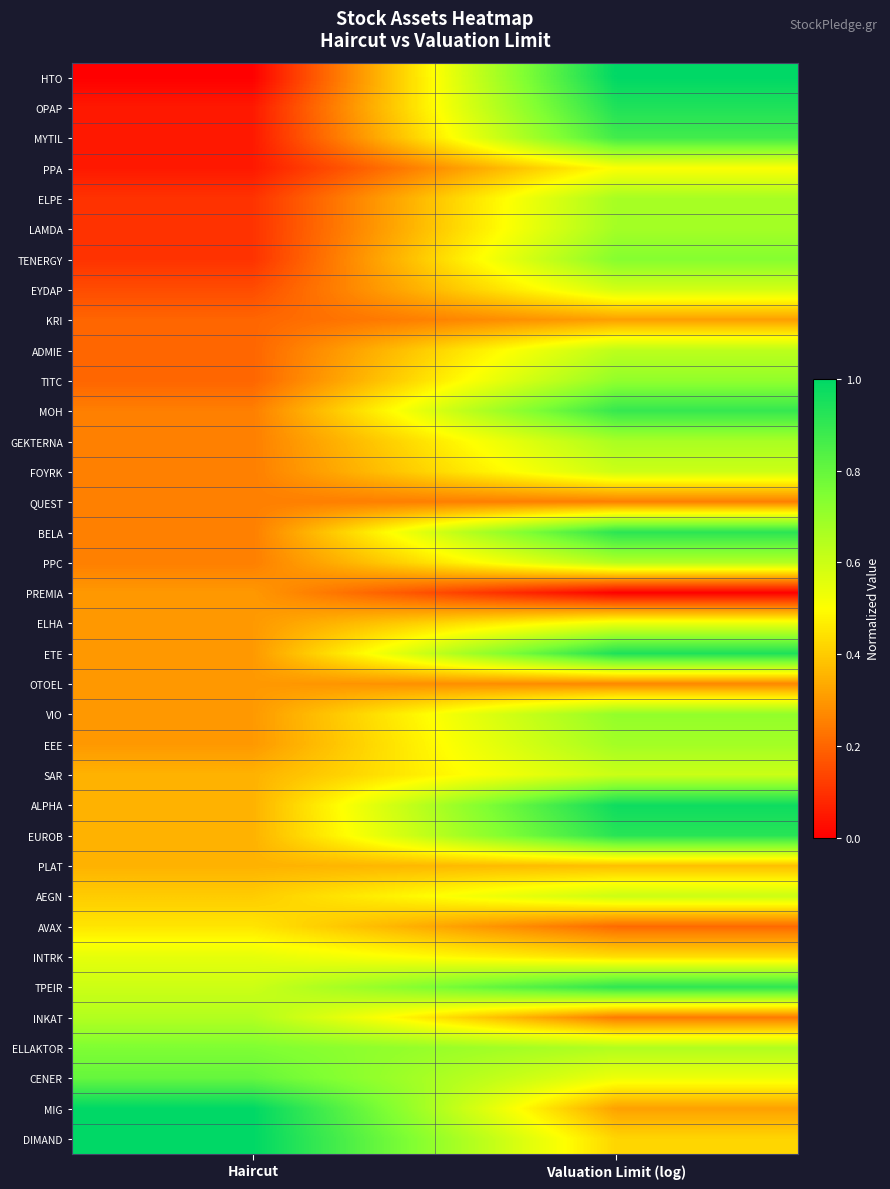

Which label corresponds to the largest value in the chart?

Valuation Limit (log)